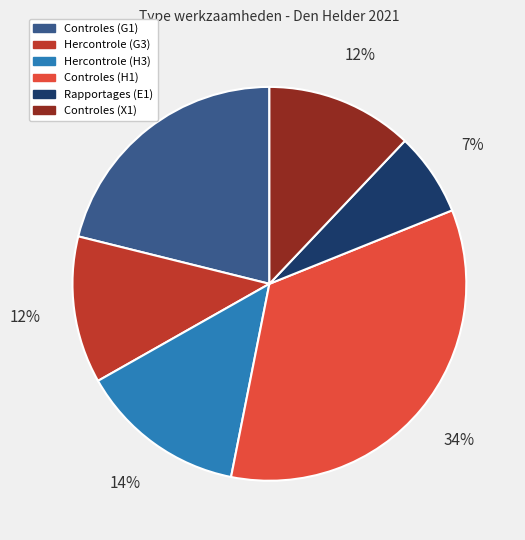

Which category has the smallest portion of the pie?

Rapportages (E1)